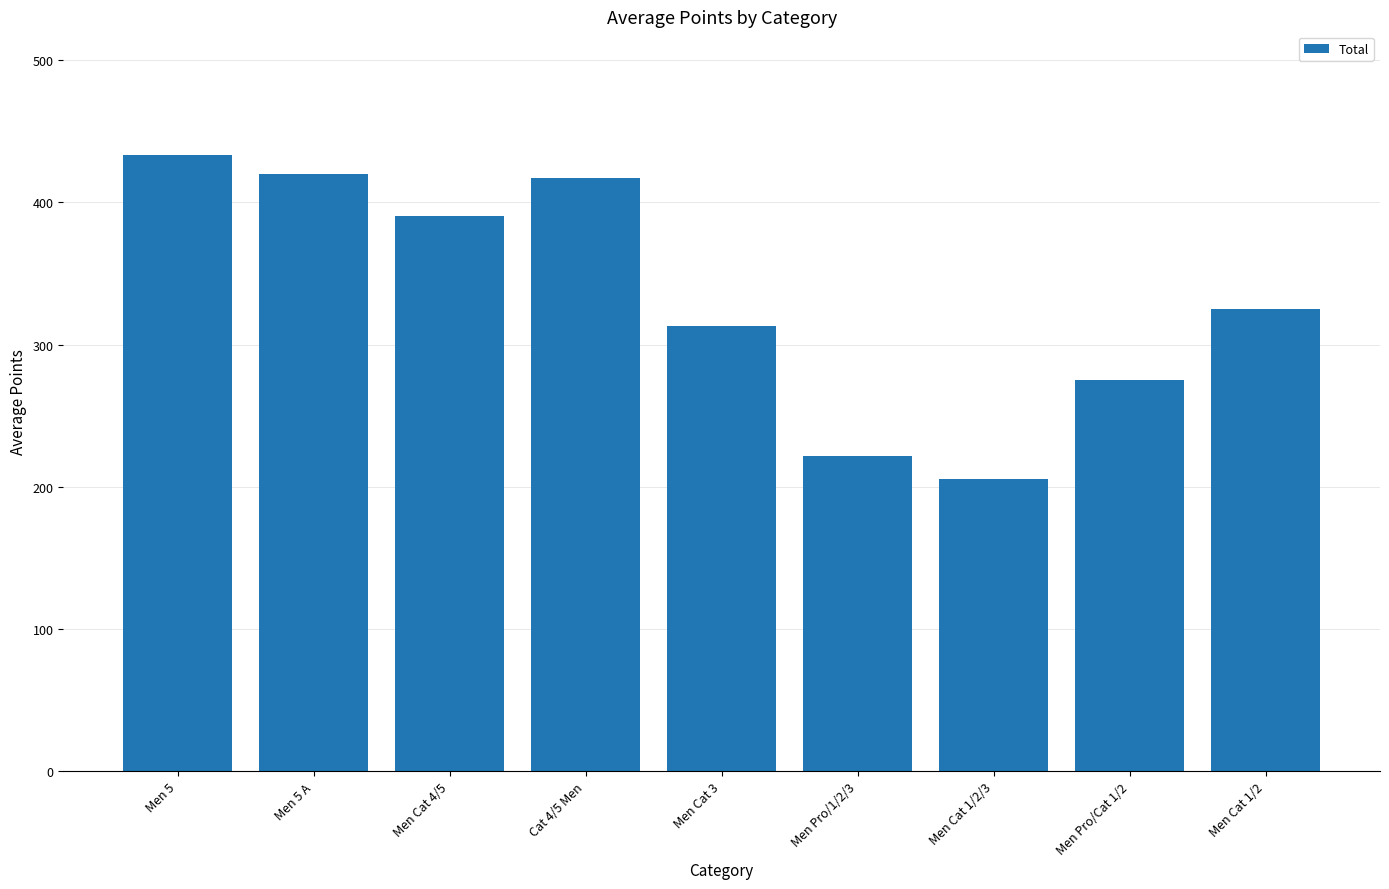

What value does the data have at Men 5 A?

419.6